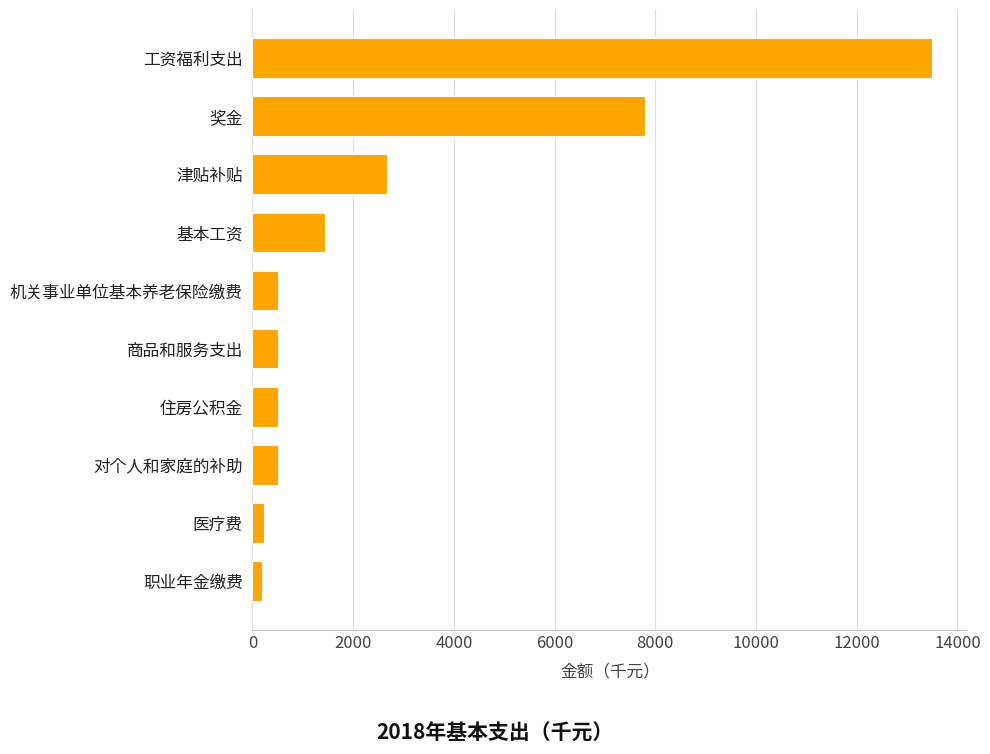

What is the change in value from 工资福利支出 to 对个人和家庭的补助?

-12987